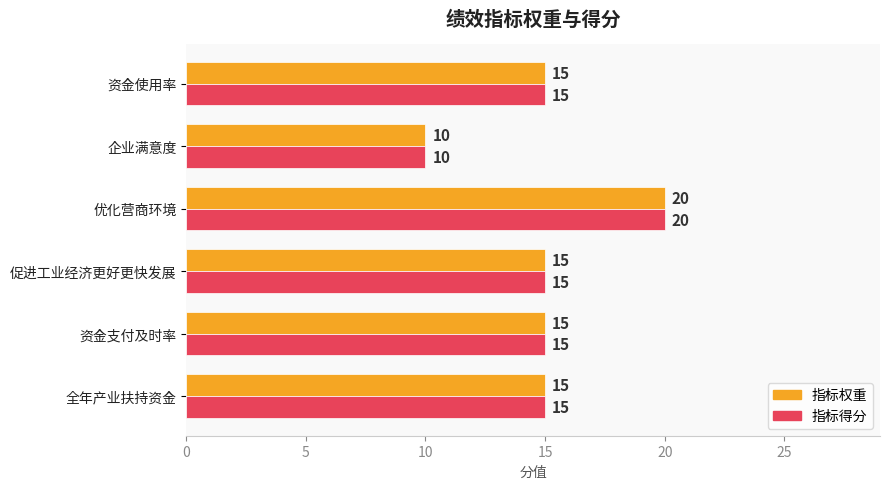

What is the highest value of the 指标权重 series?

20